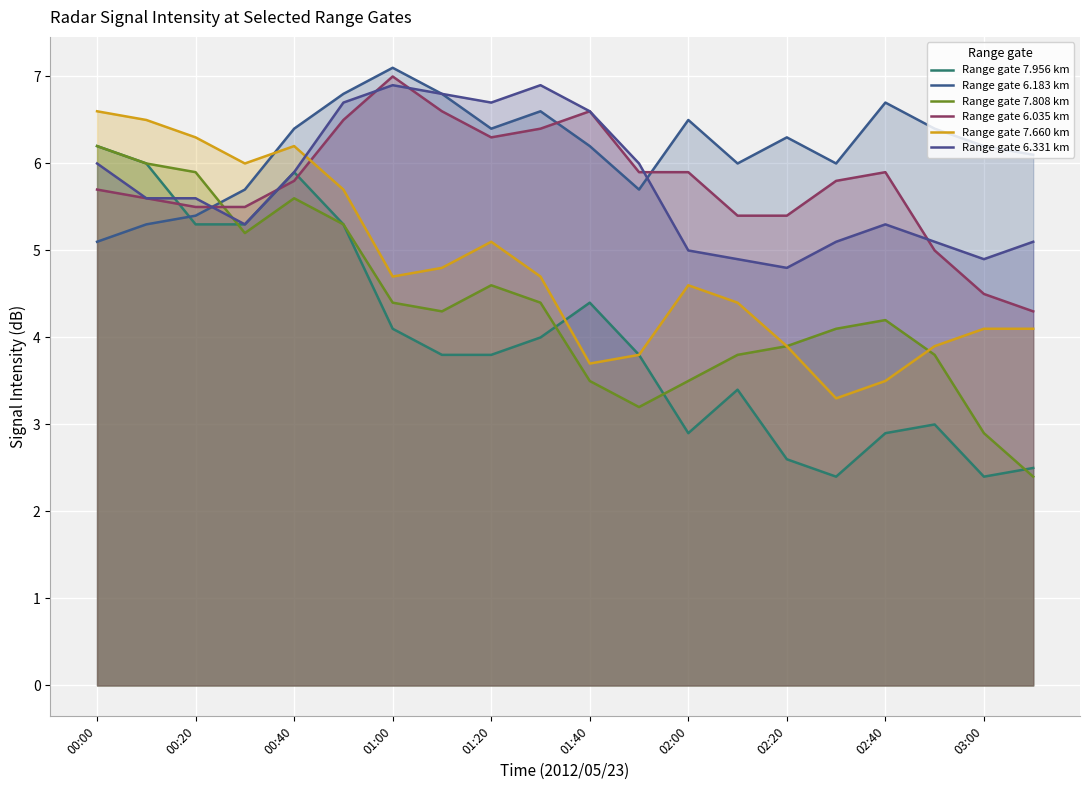

What is the sum of the Range gate 6.035 km values at 11 and 03:00?

12.3